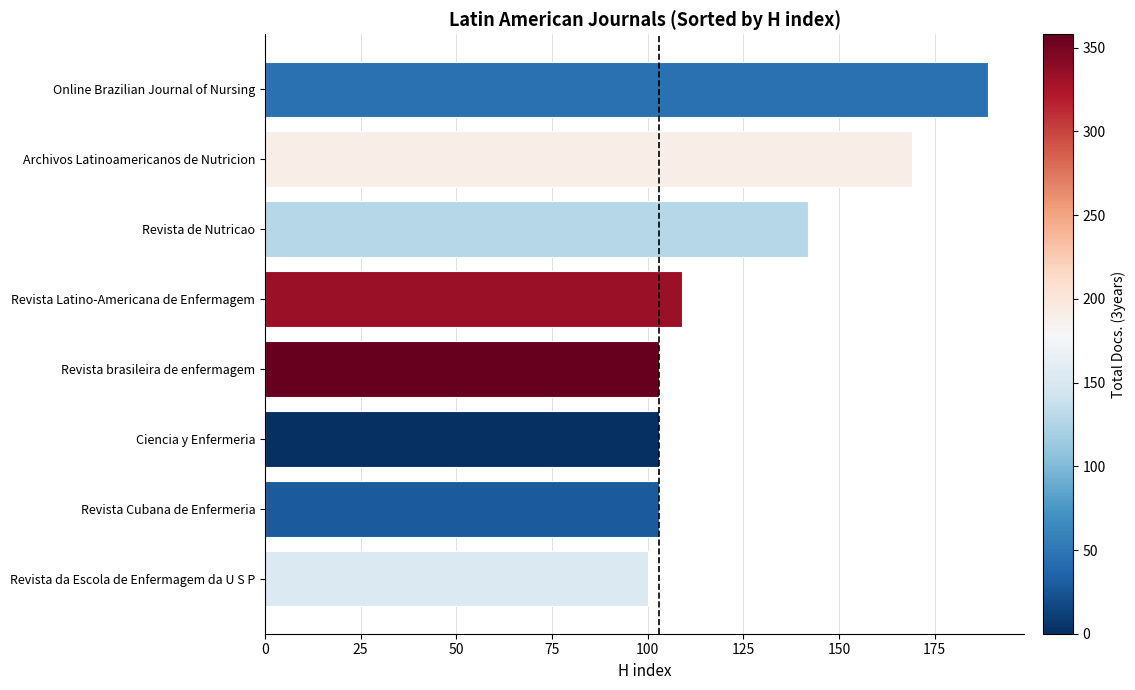

Where is the data nearest to the value 144?

Revista de Nutricao